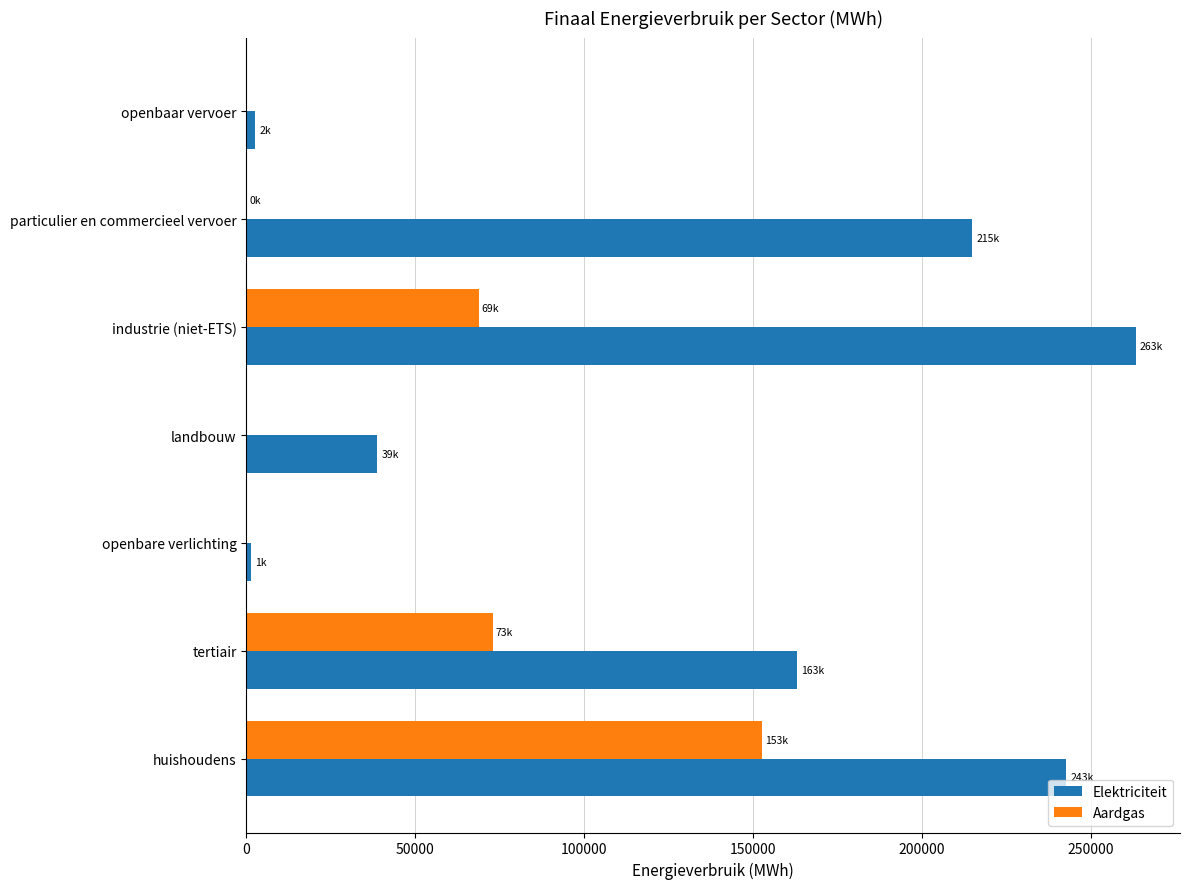

Is it true that Aardgas equals -101488.3 at openbare verlichting?

False